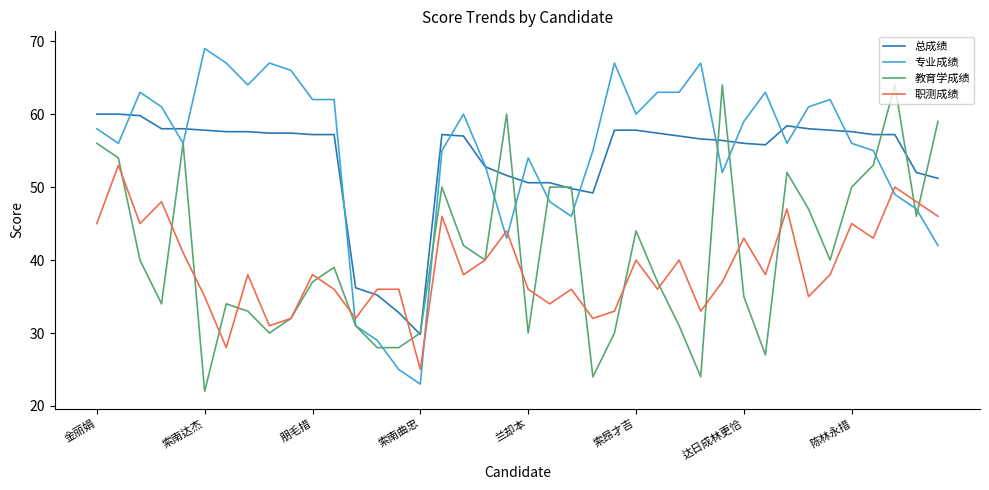

Does the chart display data point markers on the line(s)?

No